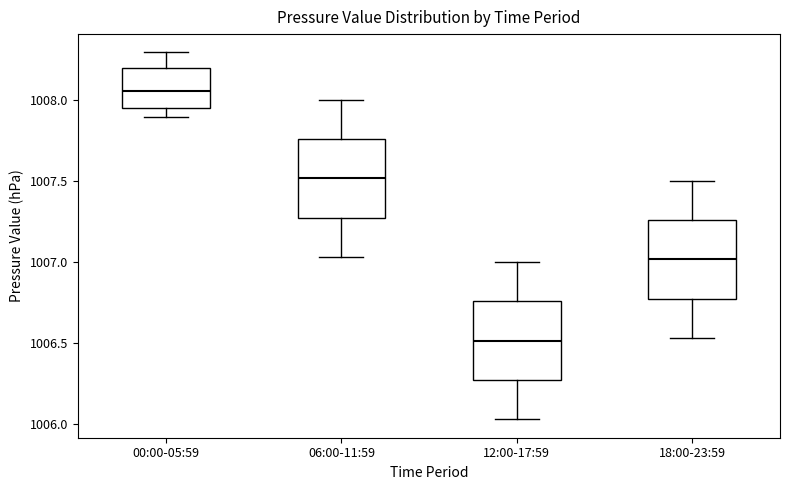

Reading left to right, transcribe this box plot: for each box, give where its median line is, the range the box spans, and where its two whiskers end, as read against the y-axis. The values are not printed on the chart, so give them approximately, as read against the axis.

00:00-05:59: median 1008.05, box 1007.95 to 1008.20, whiskers 1007.90 to 1008.30
06:00-11:59: median 1007.50, box 1007.25 to 1007.75, whiskers 1007.05 to 1008.00
12:00-17:59: median 1006.50, box 1006.25 to 1006.75, whiskers 1006.05 to 1007.00
18:00-23:59: median 1007.00, box 1006.75 to 1007.25, whiskers 1006.55 to 1007.50